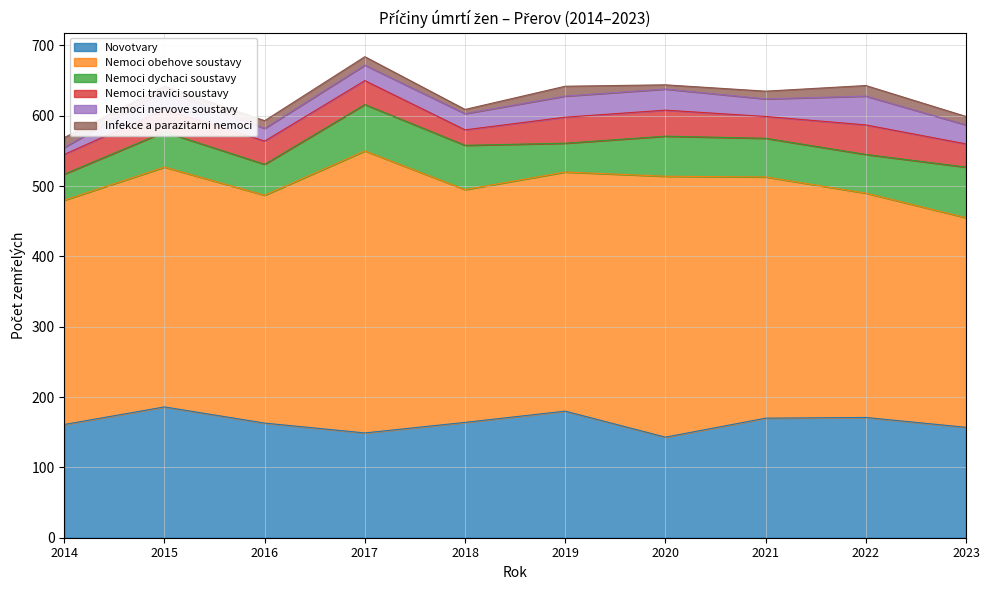

At which label does Nemoci obehove soustavy first exceed 340?

2015